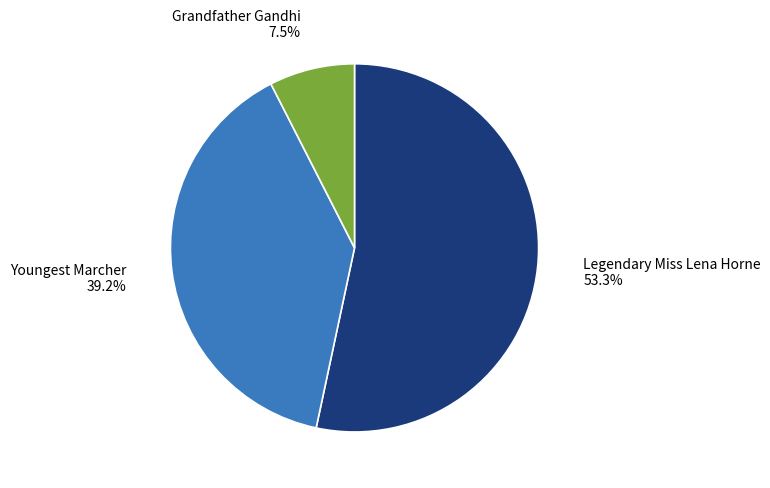

Which slice represents more than half of the pie?

Legendary Miss Lena Horne